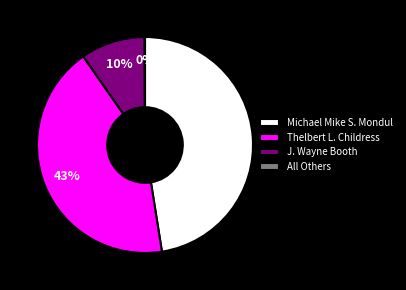

What percentage is the J. Wayne Booth slice, to the nearest percent?

10%